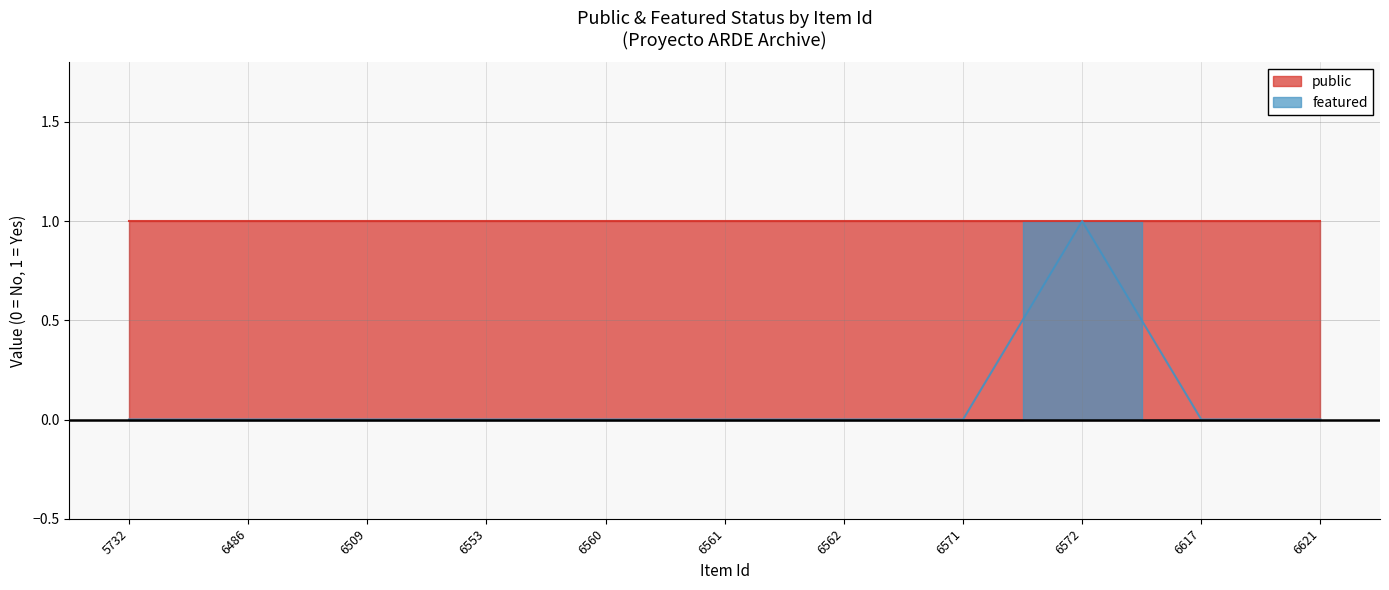

The chart shows a value of 1 at 6572. True or false?

True